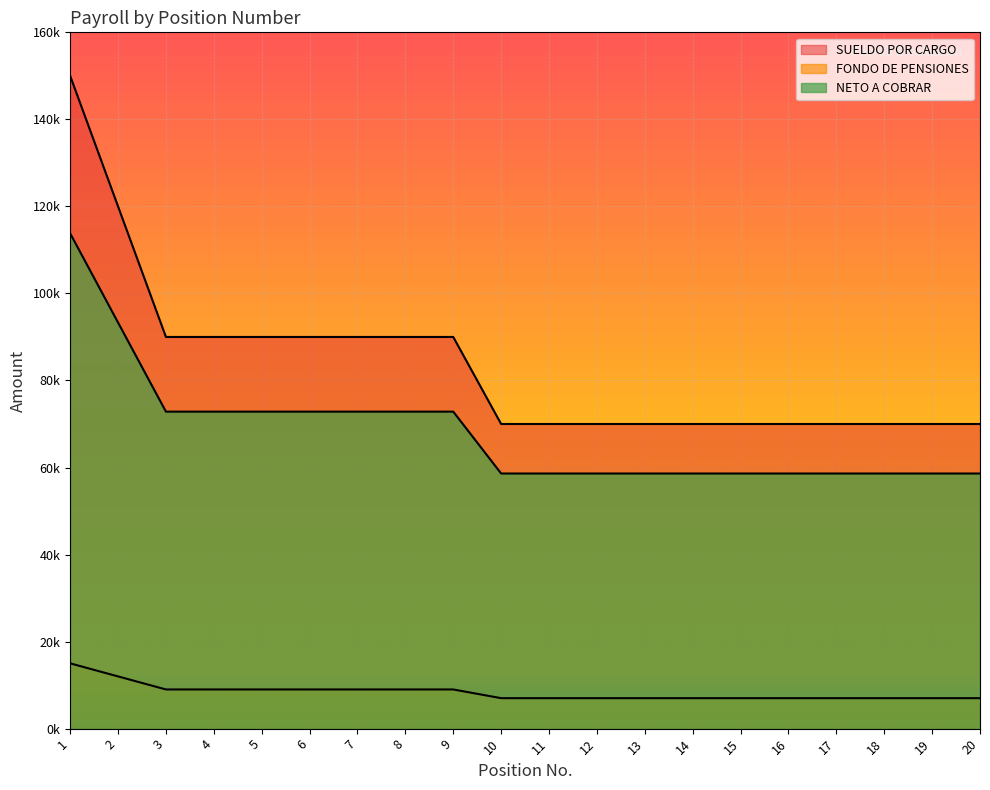

What is the average value of the NETO A COBRAR series?

68094.1